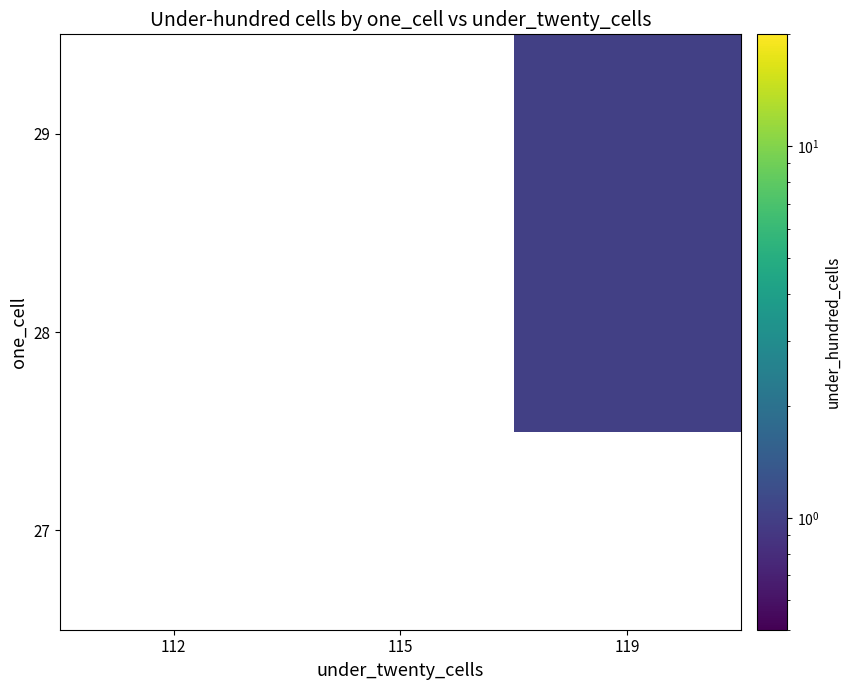

The value of 29 at 119 is 1.4. True or false?

False